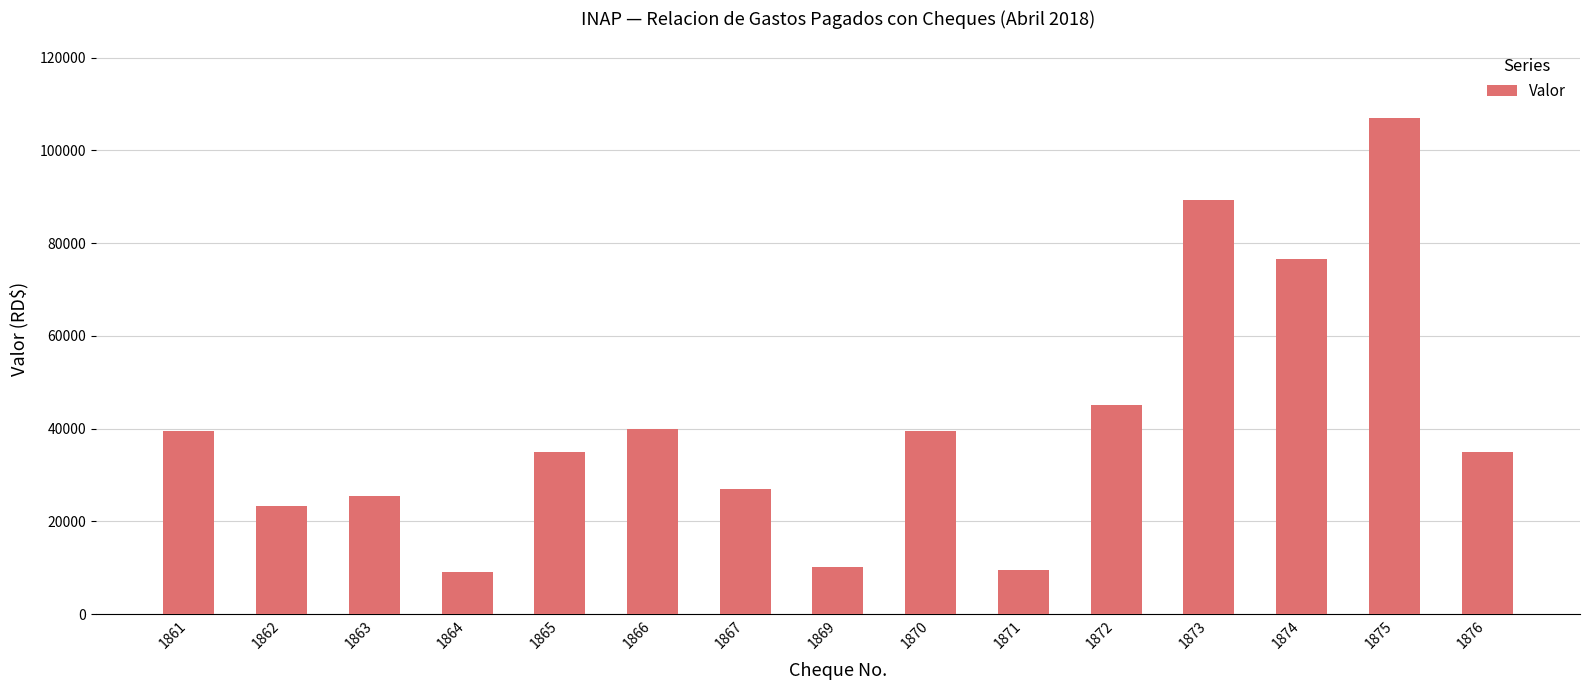

What is the greatest value displayed?

106883.4